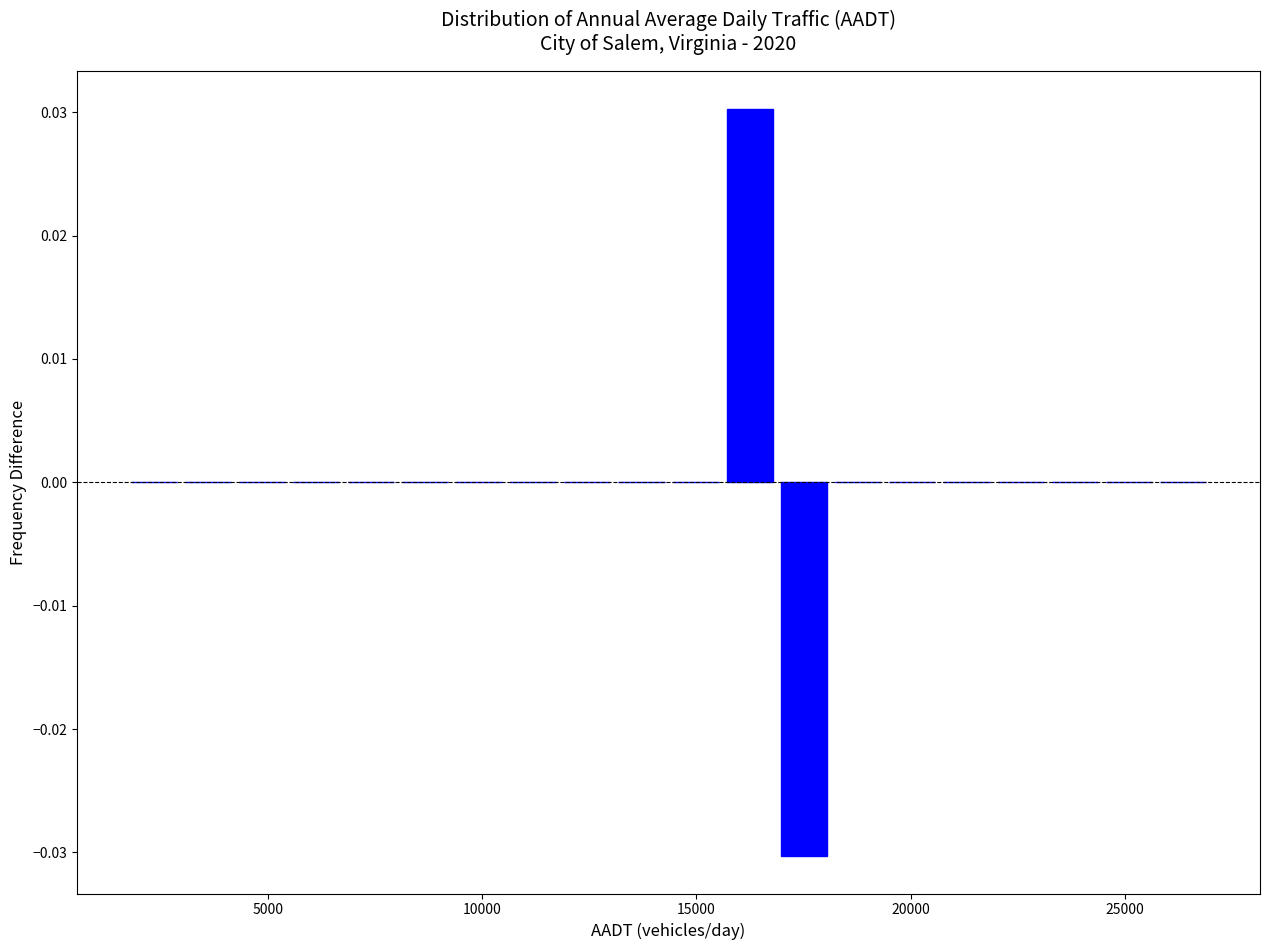

Read against the x-axis, roughly where is the centre of the tallest bar?

16000